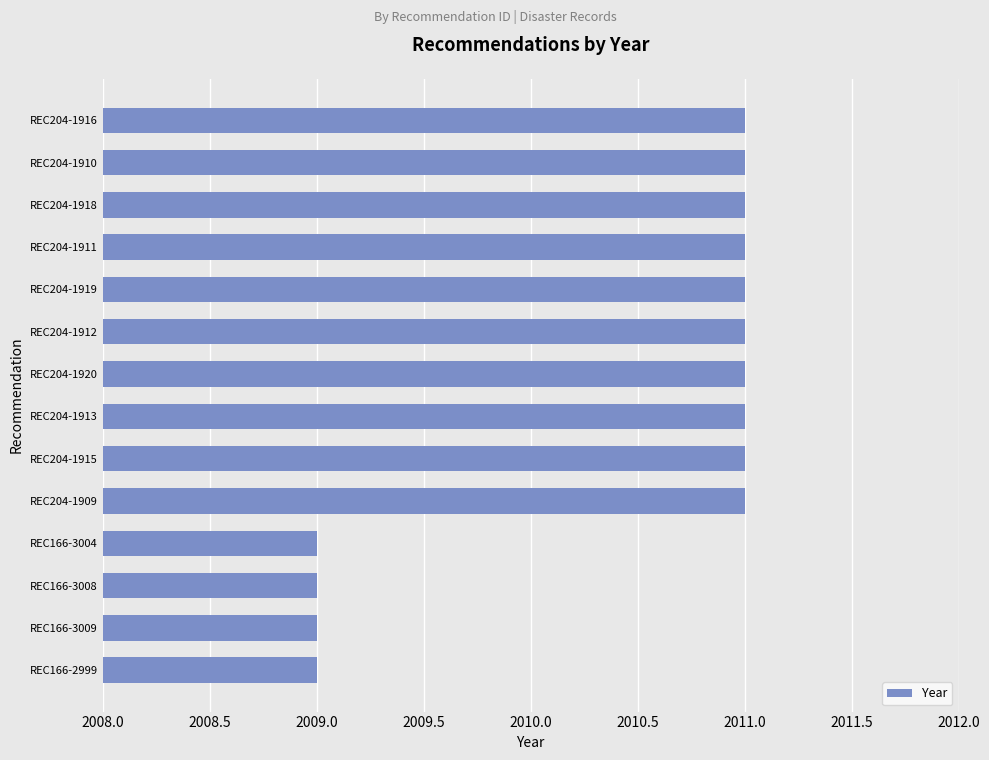

What is the sum of the values at REC204-1920 and REC204-1911?

4022